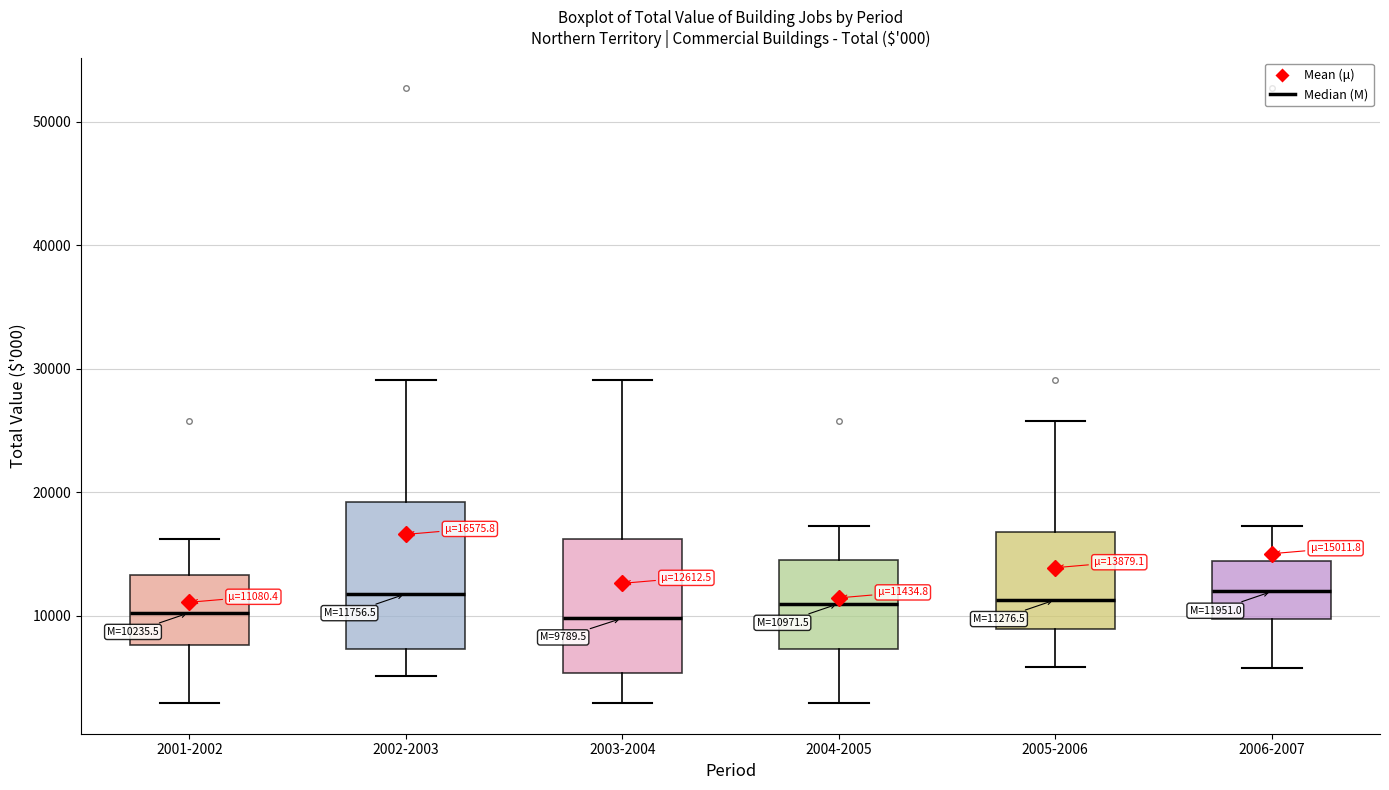

Comparing the boxes themselves (not the whiskers), which one is the tallest?

2002-2003